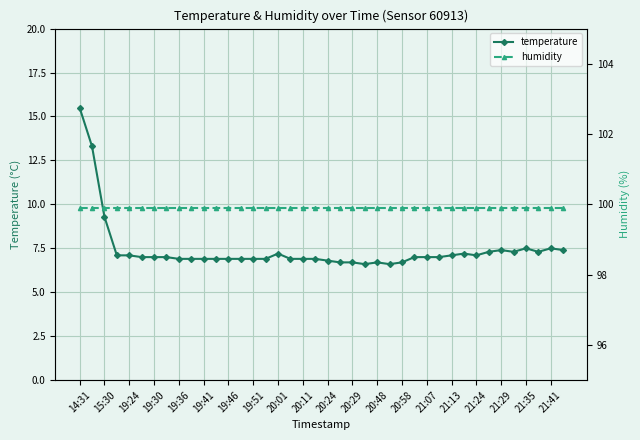

How many interior local valleys does the temperature series have?

5